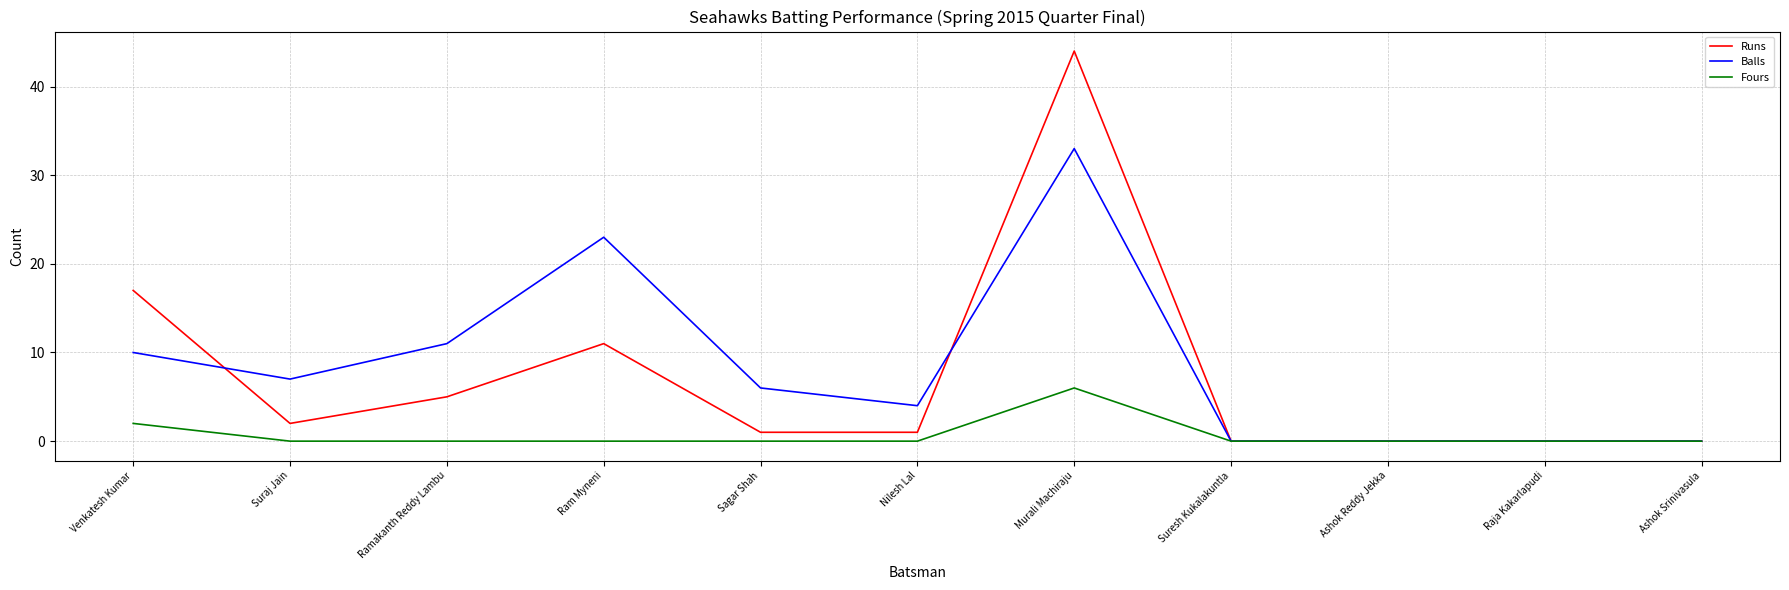

What position from the right is Raja Kakarlapudi?

2